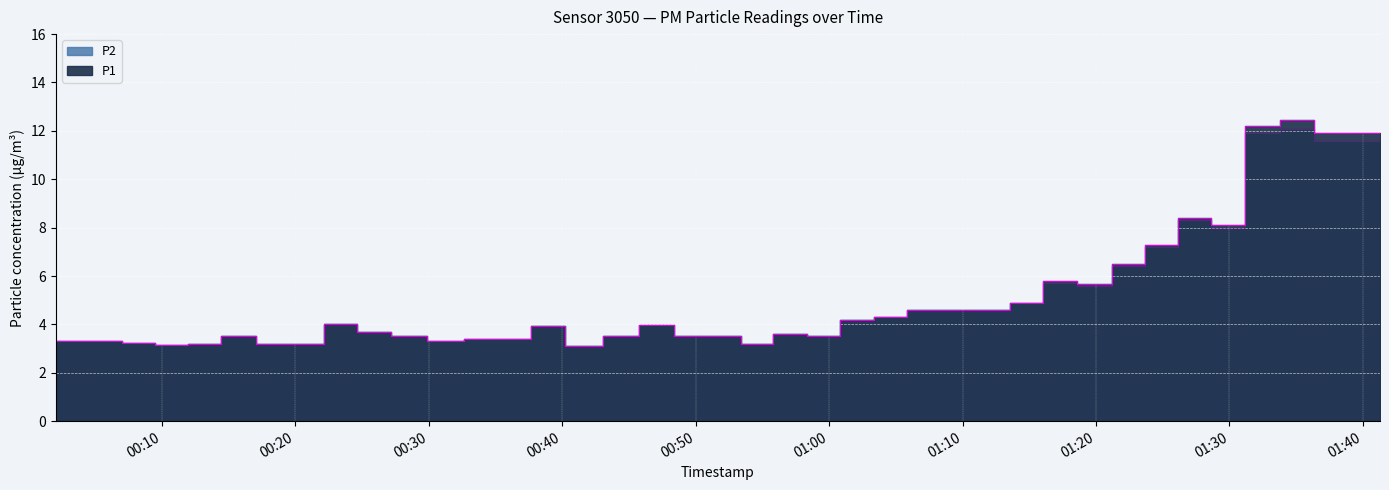

What value does the P2 series have at 2023-10-13T01:00:48?

4.2